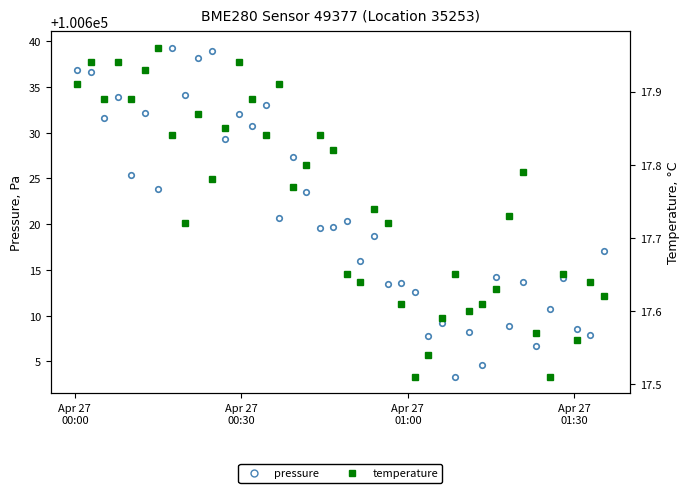

True or false: pressure and temperature cross at least once.

False